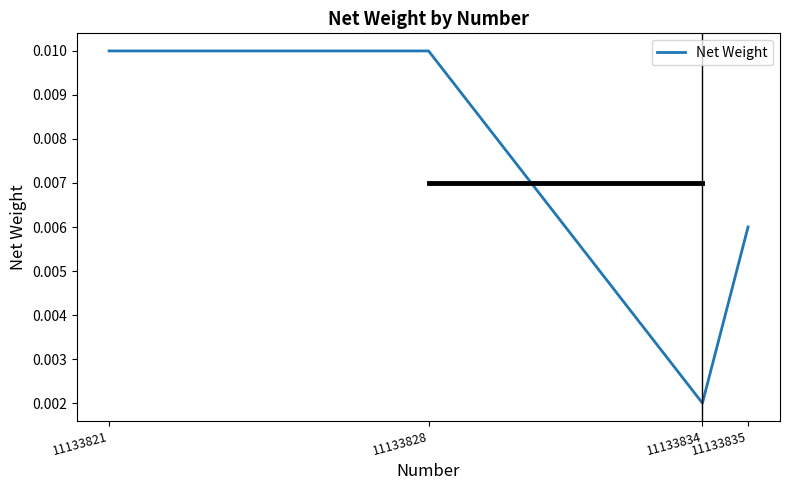

True or false: there are more than 0 points higher than both neighbors.

False